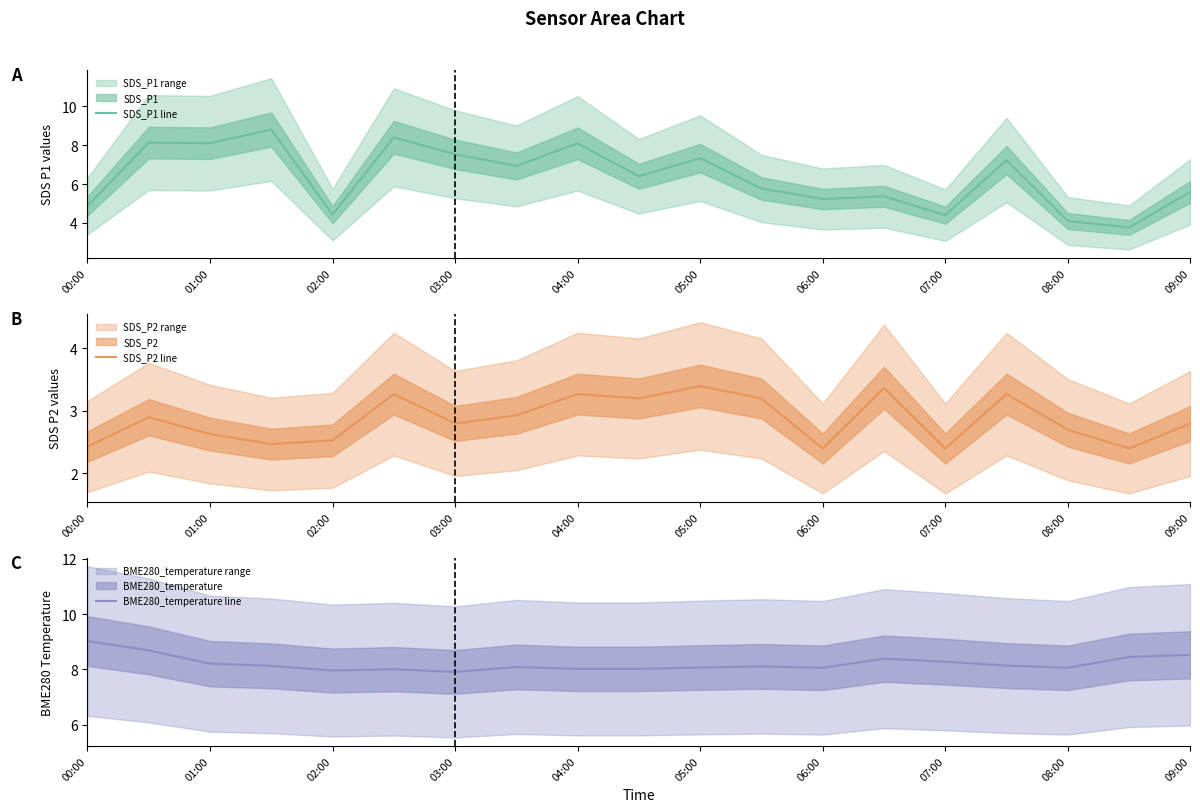

Is it true that SDS_P2 line equals 2.4 at 06:00?

True